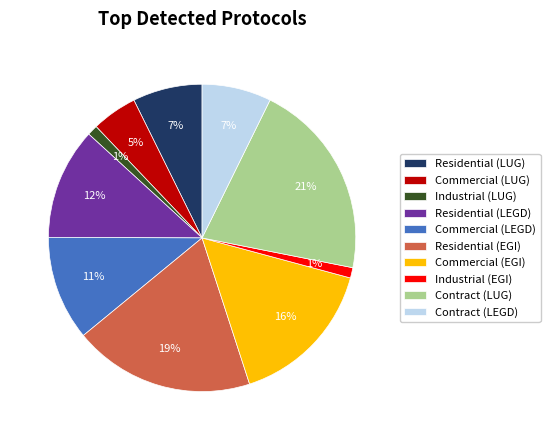

Between Industrial (EGI) and Commercial (EGI), which is larger?

Commercial (EGI)